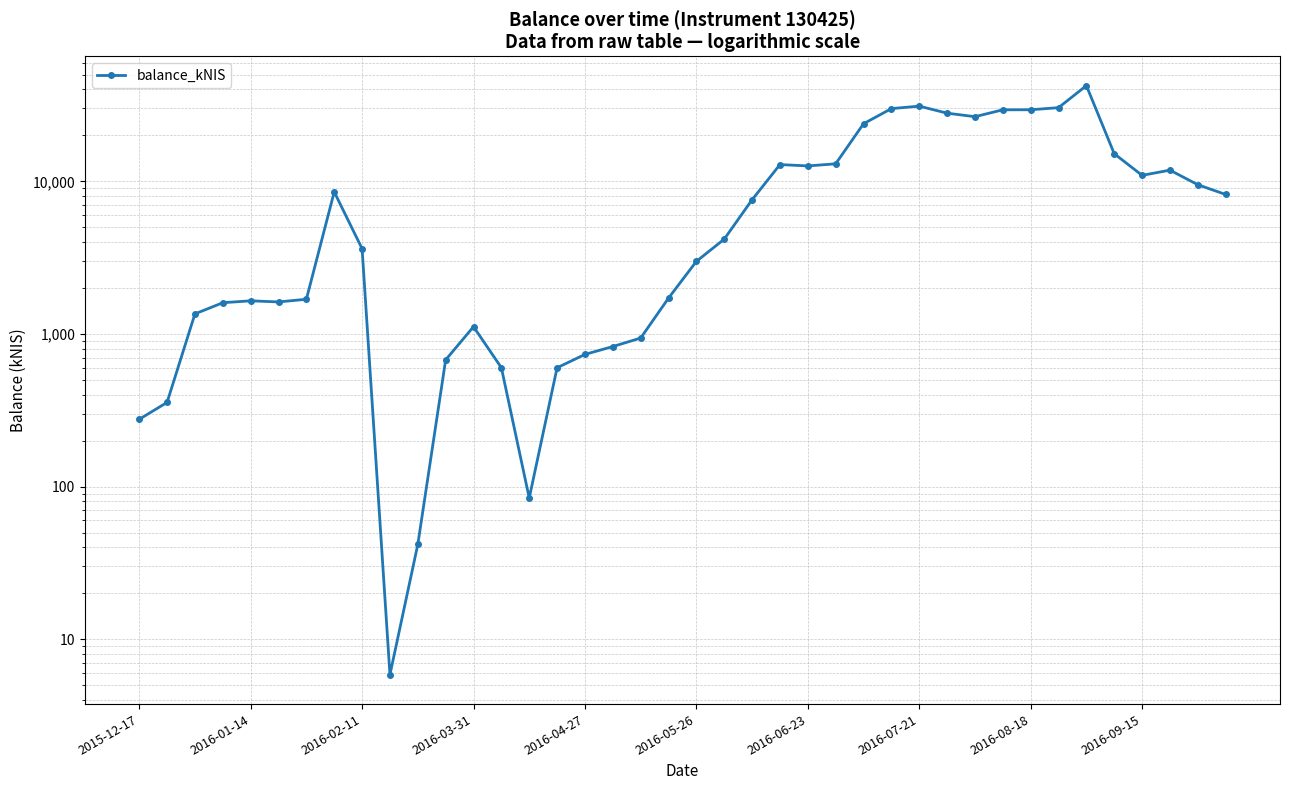

Is this an area chart (filled region under the line)?

No